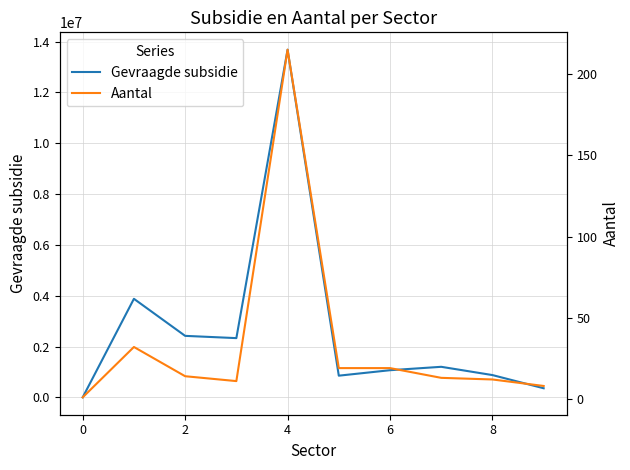

How many interior local valleys does the Gevraagde subsidie series have?

2